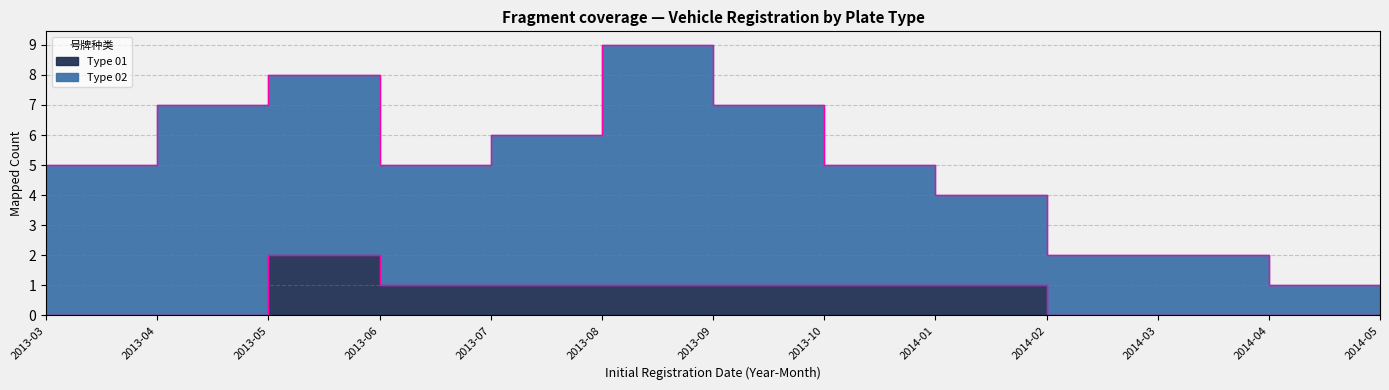

How many data points are less than 1?

6